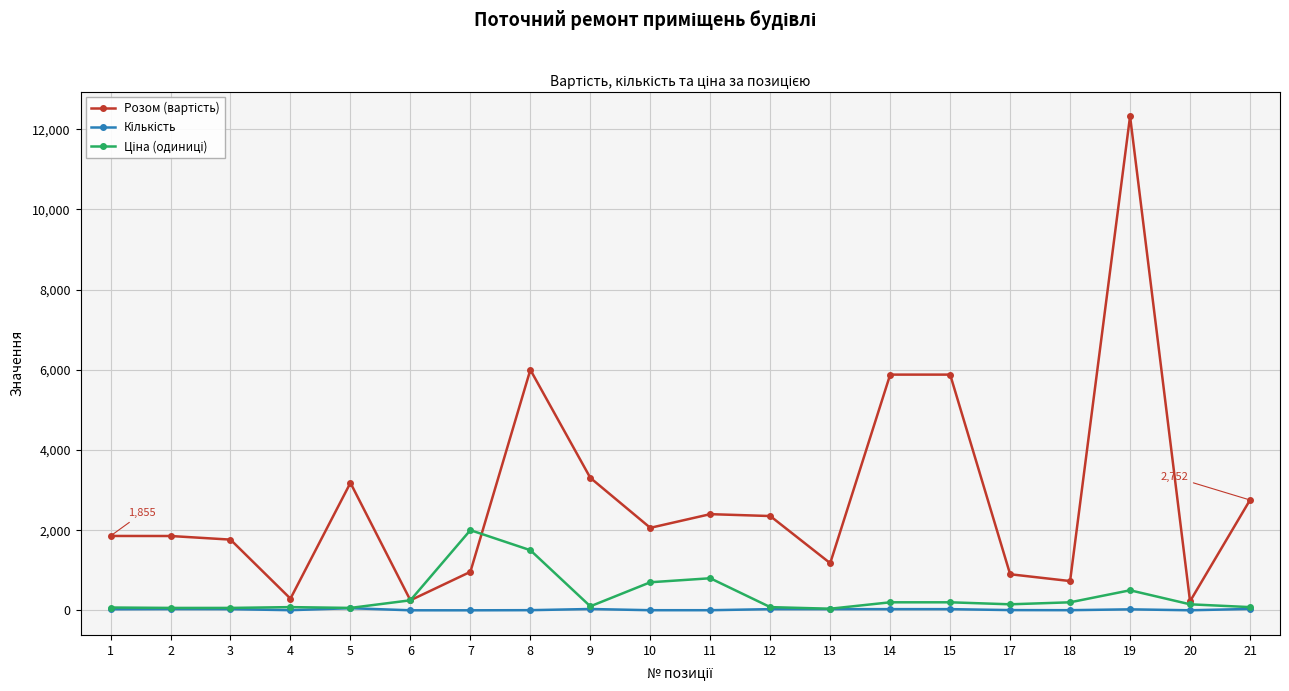

At which category is the sum across all series the highest?

19